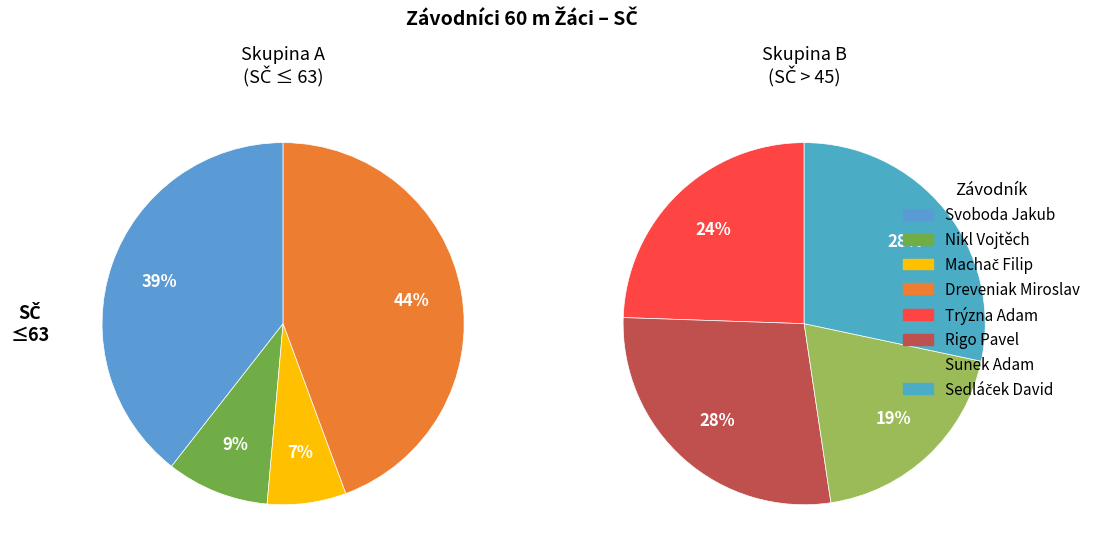

How many slices are in this pie chart?

8